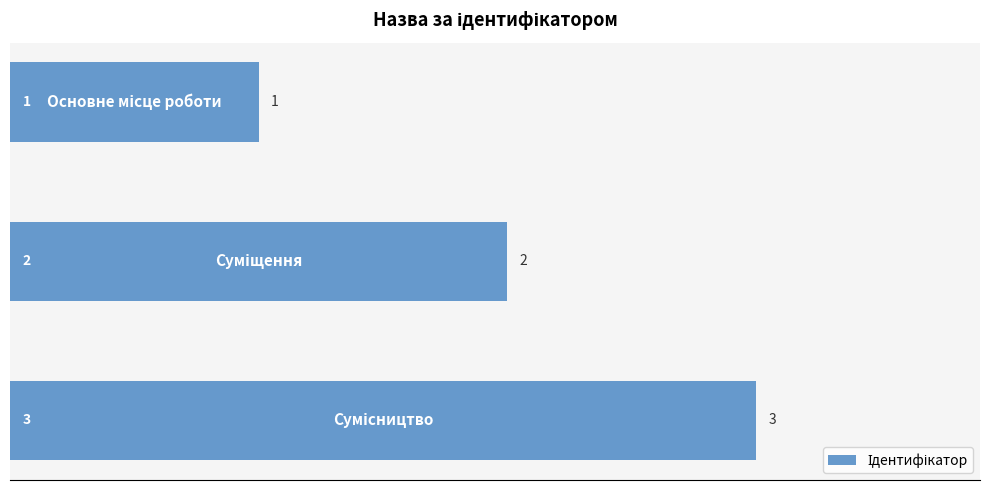

What is the maximum value shown in the chart?

3